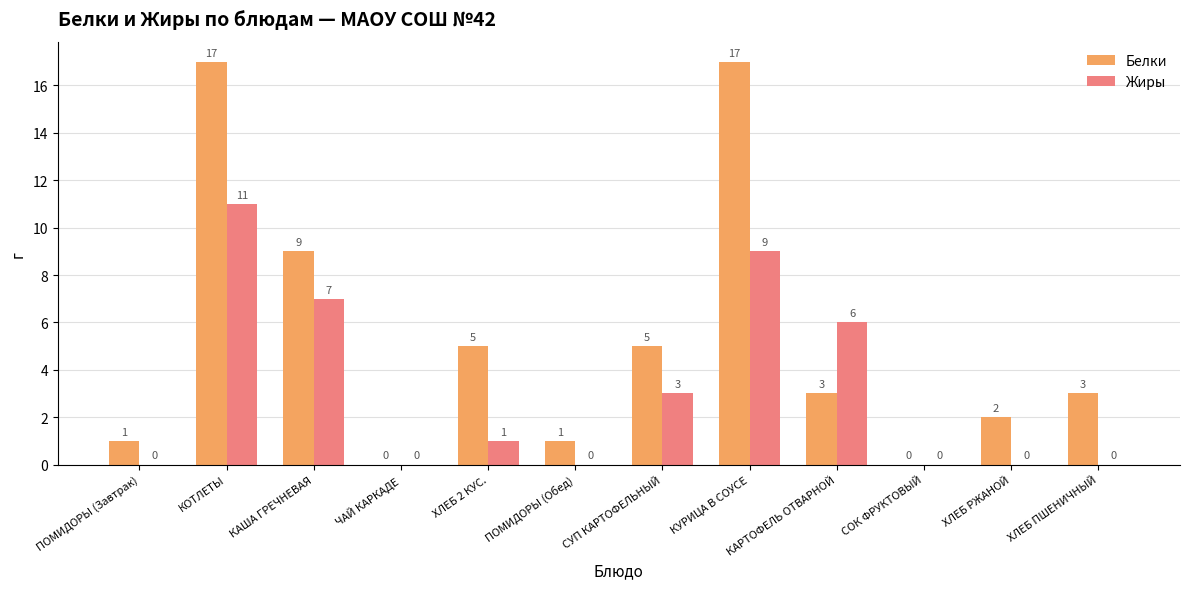

What is the sum of the Жиры values at КУРИЦА В СОУСЕ and СУП КАРТОФЕЛЬНЫЙ?

12